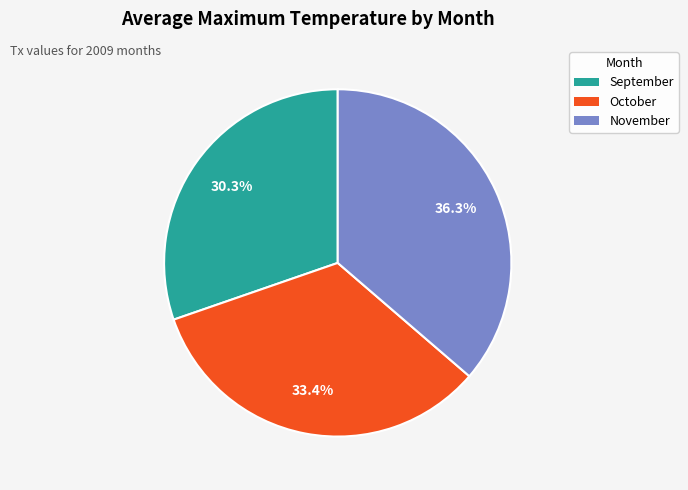

What is the smallest slice in the pie chart?

September